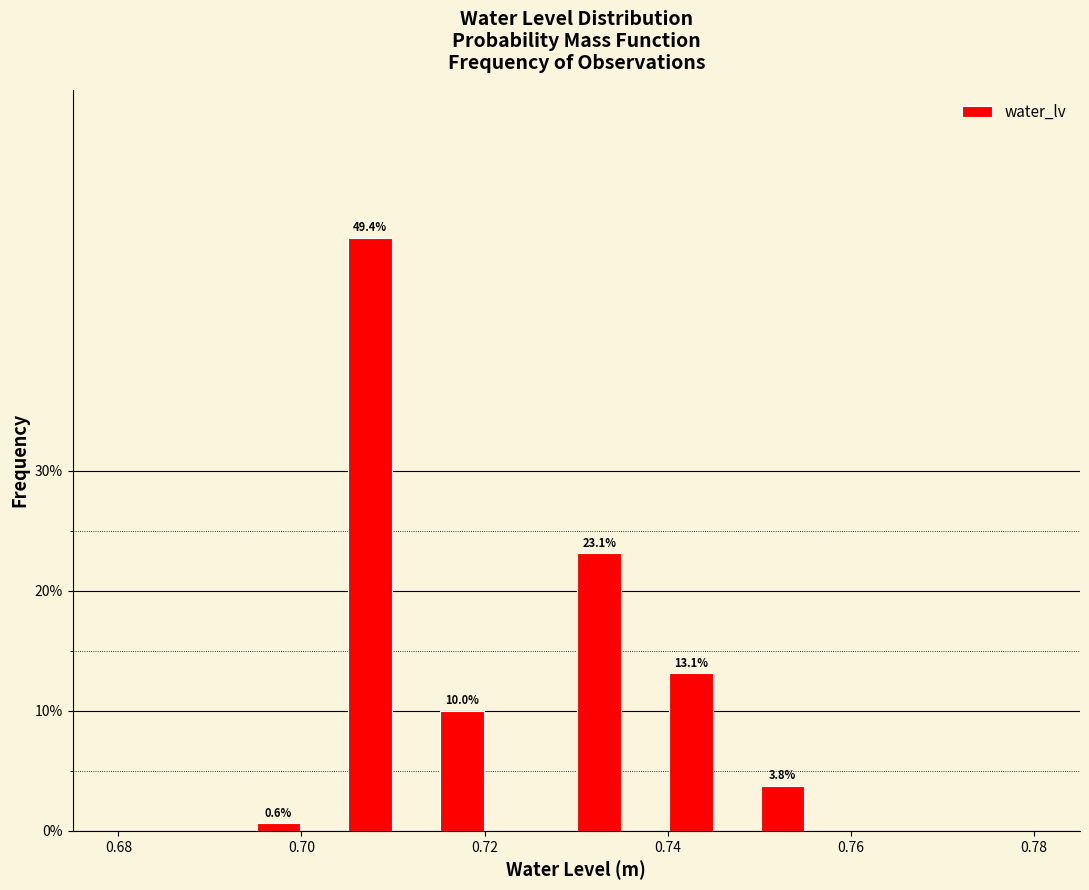

Around what value on the x-axis is the tallest bar? Give the approximate position of its centre, as read against the axis.

0.708